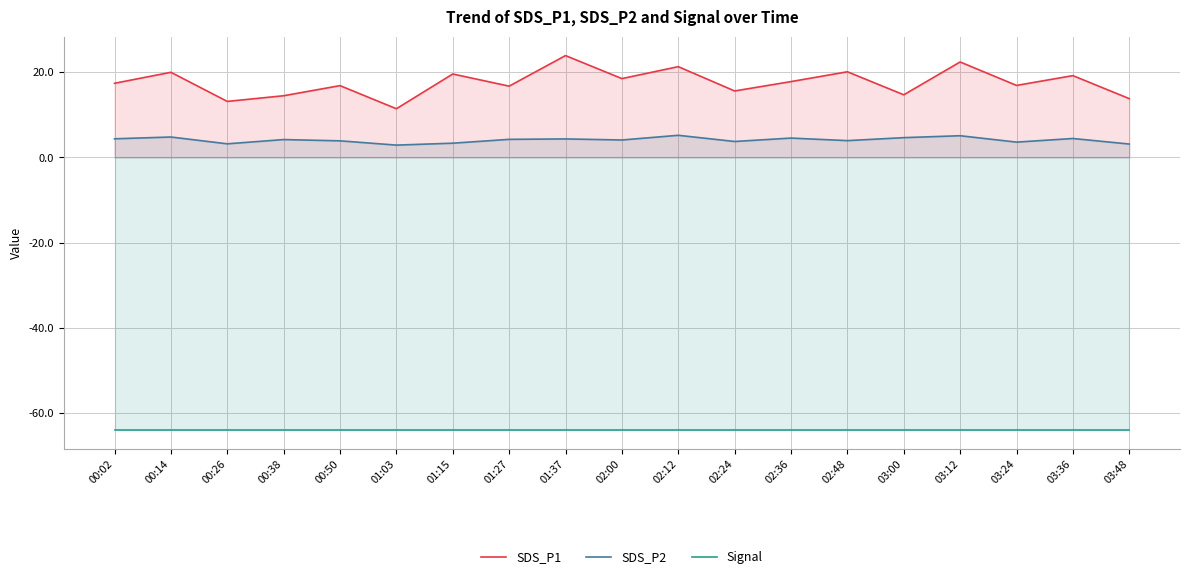

List the series in order of their peak value, lowest first.

Signal, SDS_P2, SDS_P1